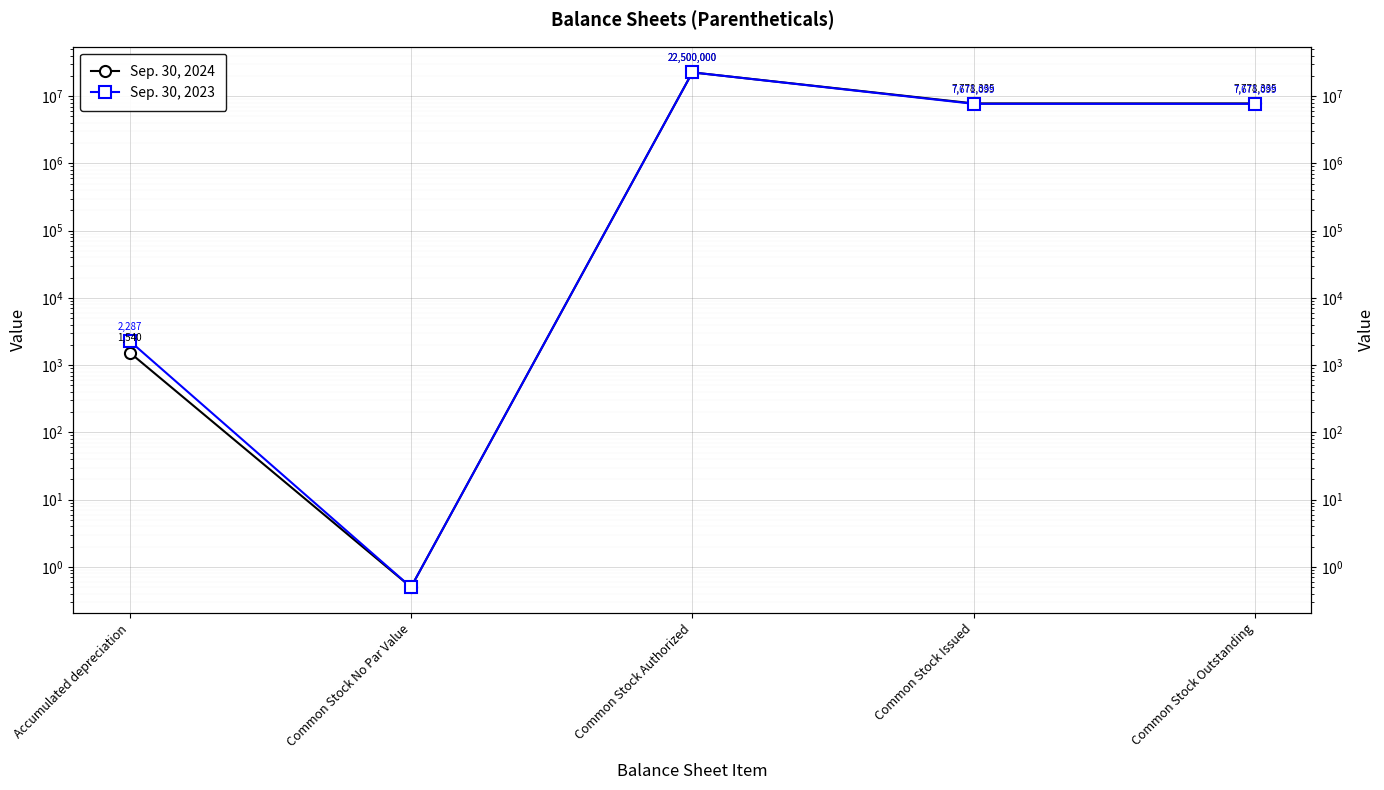

Which series has the largest total across all categories?

Sep. 30, 2024